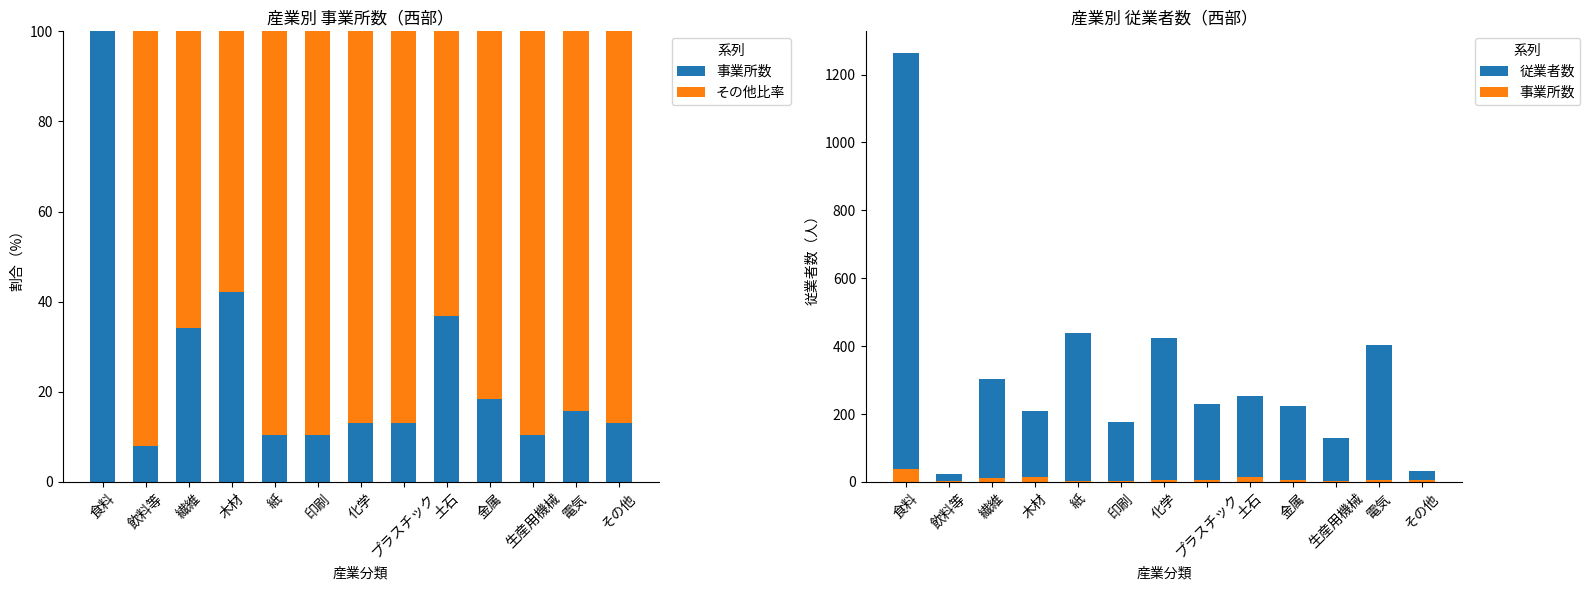

Which category has the highest value across all series?

食料